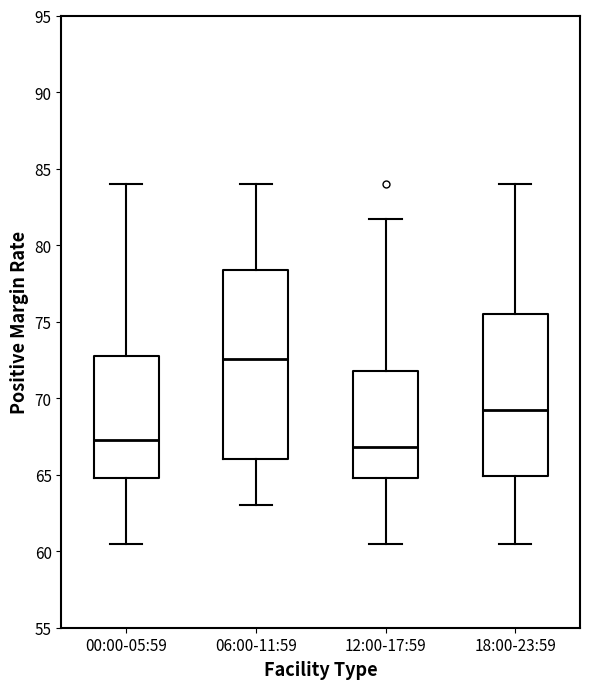

Reading left to right, read every box against the y-axis: the position of its median line, the range the box covers, and the ends of its whiskers. The values are not printed on the chart, so give them approximately, as read against the axis.

00:00-05:59: median 67.0, box 65.0 to 73.0, whiskers 60.5 to 84.0
06:00-11:59: median 72.5, box 66.0 to 78.5, whiskers 63.0 to 84.0
12:00-17:59: median 67.0, box 65.0 to 72.0, whiskers 60.5 to 81.5
18:00-23:59: median 69.0, box 65.0 to 75.5, whiskers 60.5 to 84.0